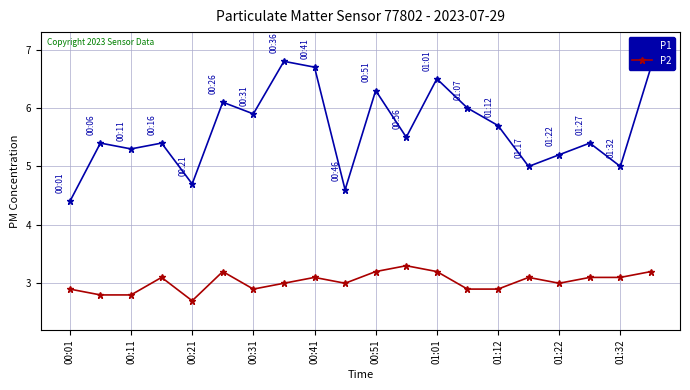

How many series are shown in this chart?

2